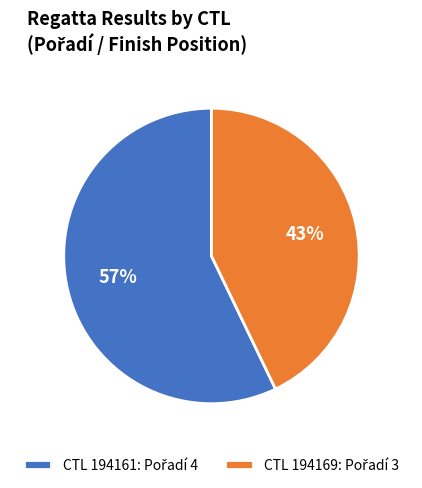

Is there a majority slice in this chart?

Yes